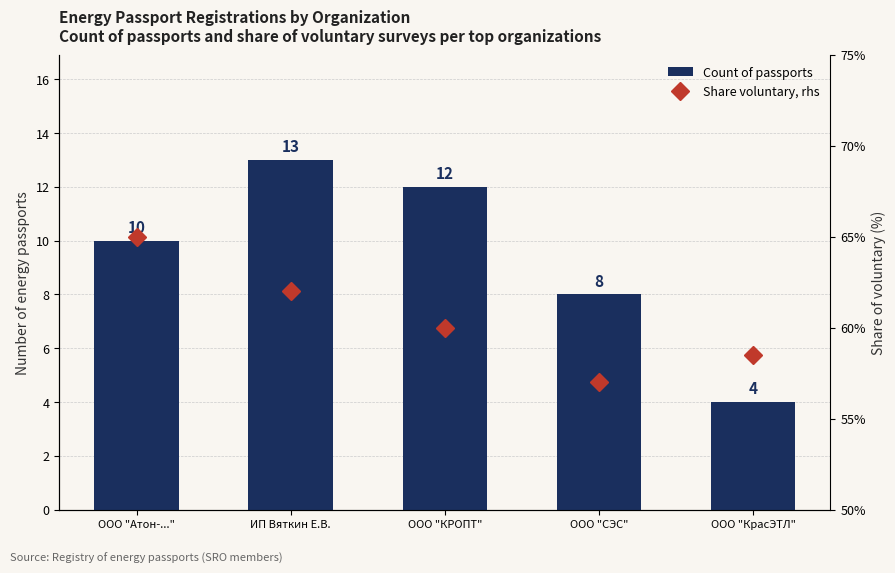

At which label is Count of passports closest to 8?

ООО "СЭС"